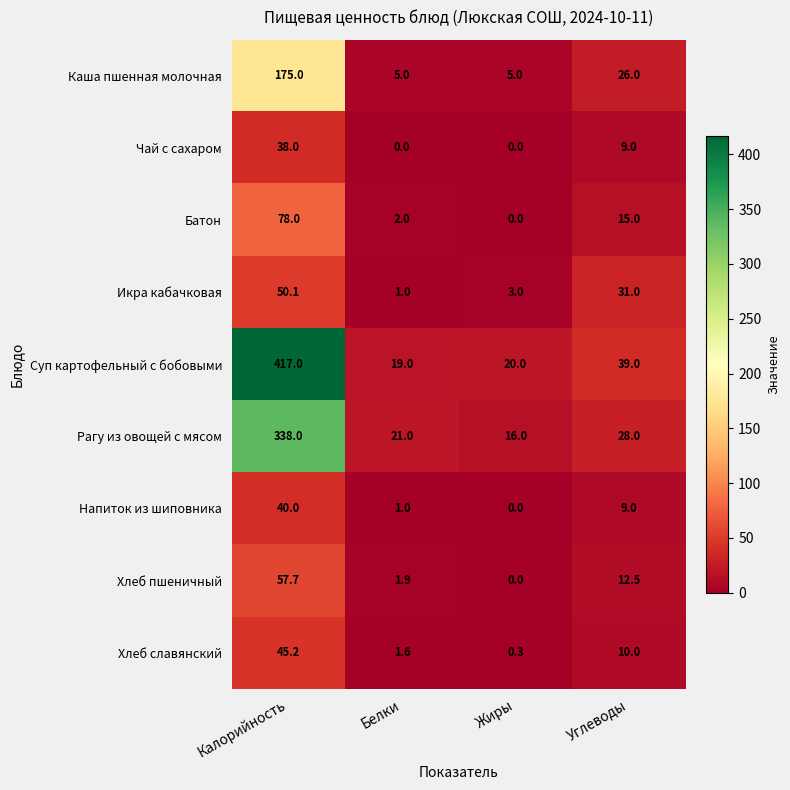

Which series changed the most between Белки and Жиры?

Рагу из овощей с мясом